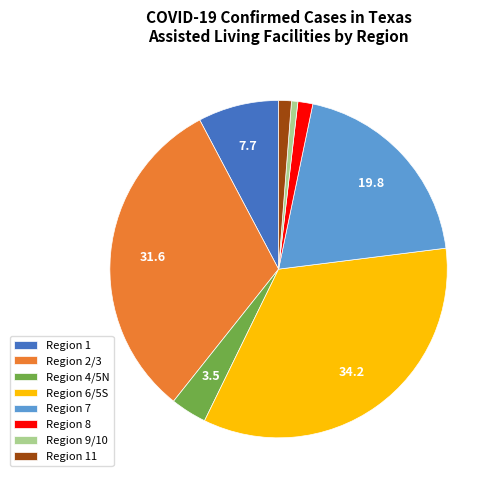

How many slices are in this pie chart?

8